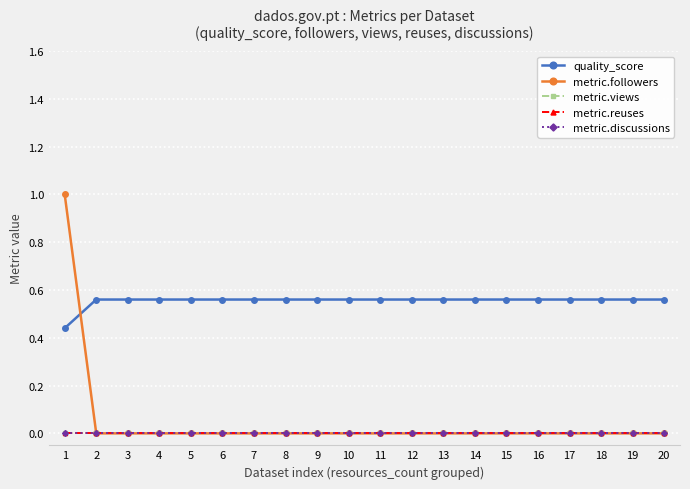

Which label corresponds to the smallest value in the chart?

2